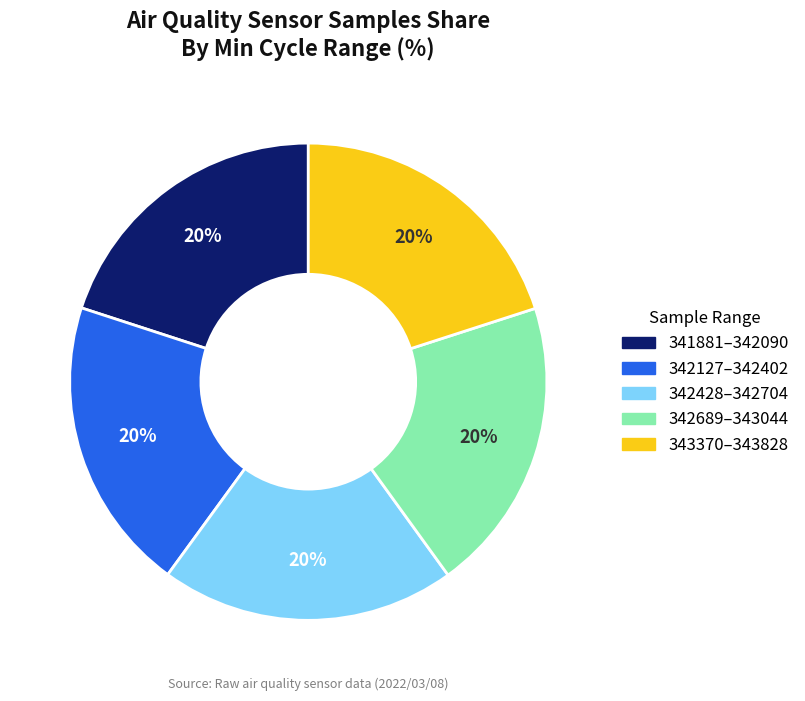

To the nearest percent, what is the average slice percentage?

20%